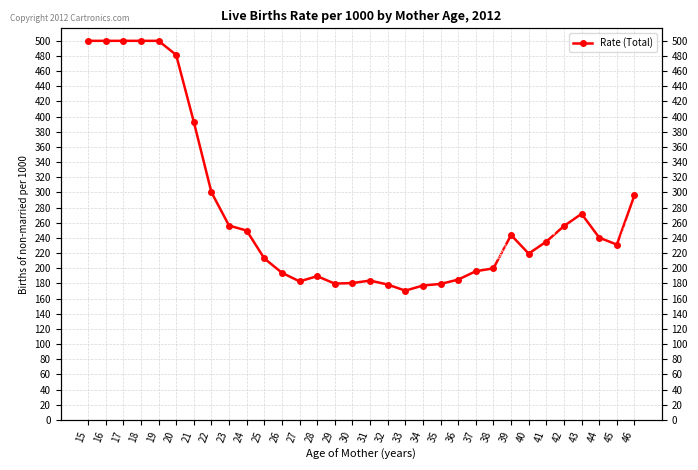

Between 29 and 34, which is larger?

29